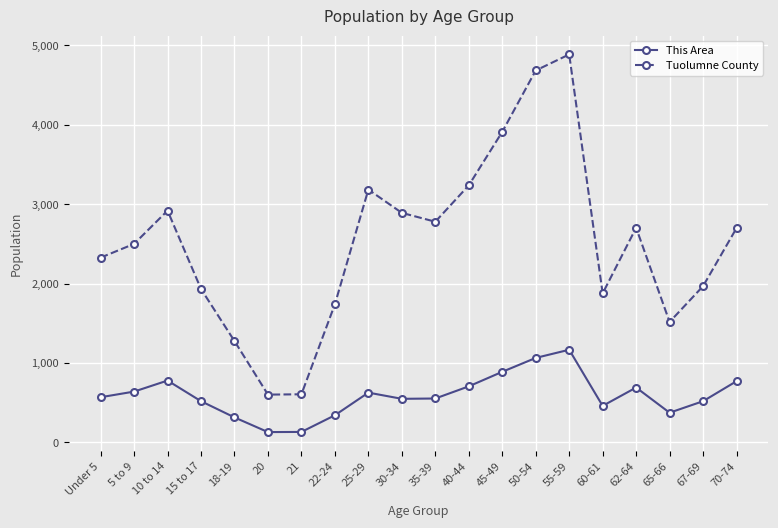

Is the value of Tuolumne County at Under 5 greater than the value of This Area at 40-44?

Yes